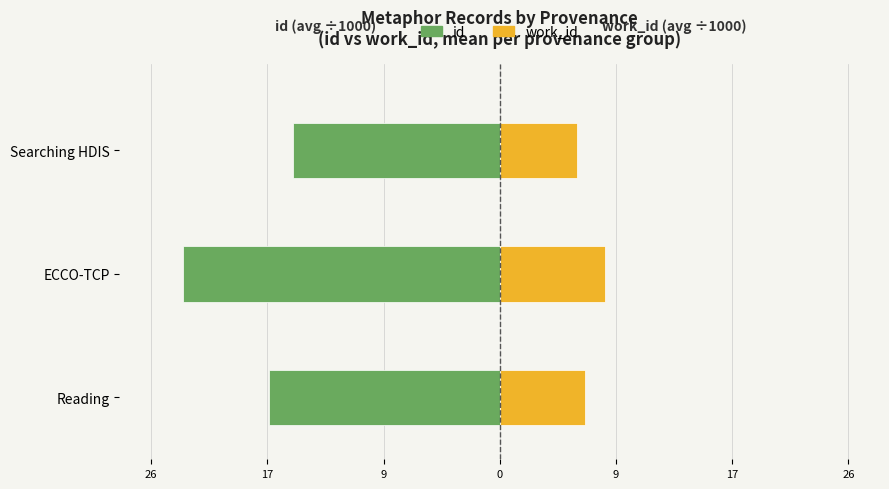

What are all the series names shown in the legend?

id, work_id